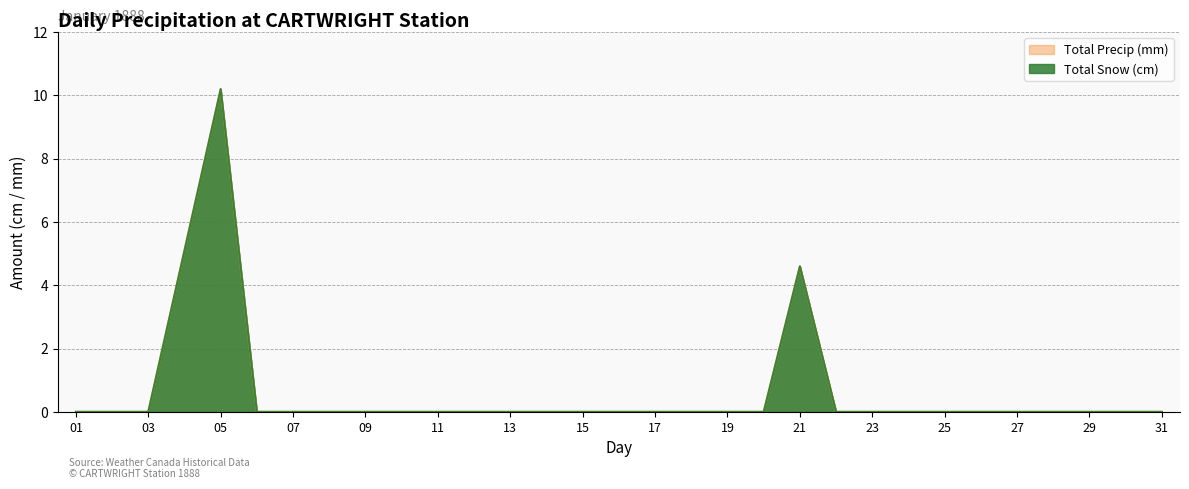

What is the highest value of the Total Snow (cm) series?

10.2